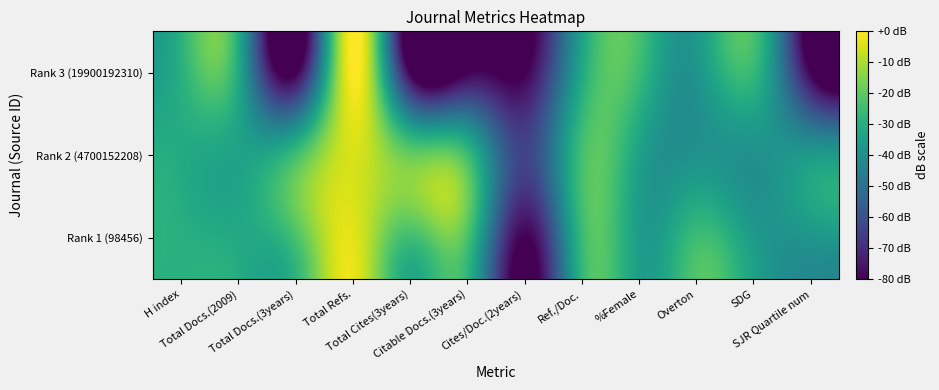

Which series has the largest range (max minus min)?

Rank 3 (19900192310)